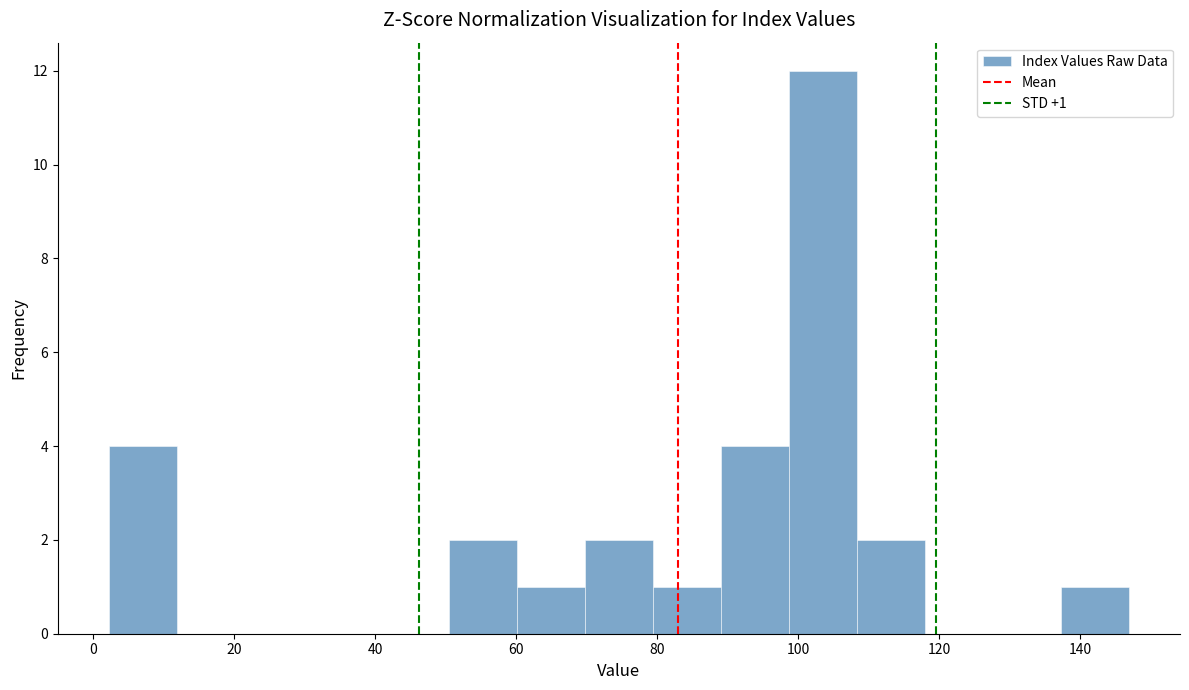

Which range on the x-axis has the tallest bar?

98 to 108